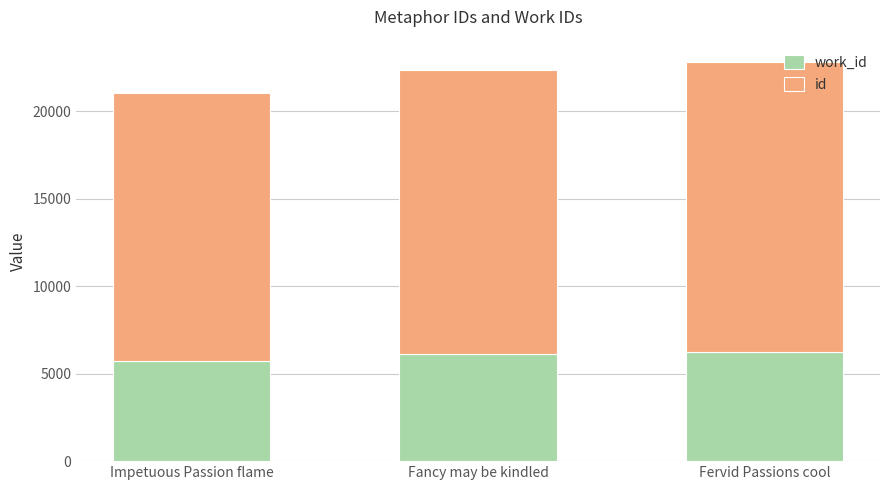

What is the total value across all series at Fervid Passions cool?

22803